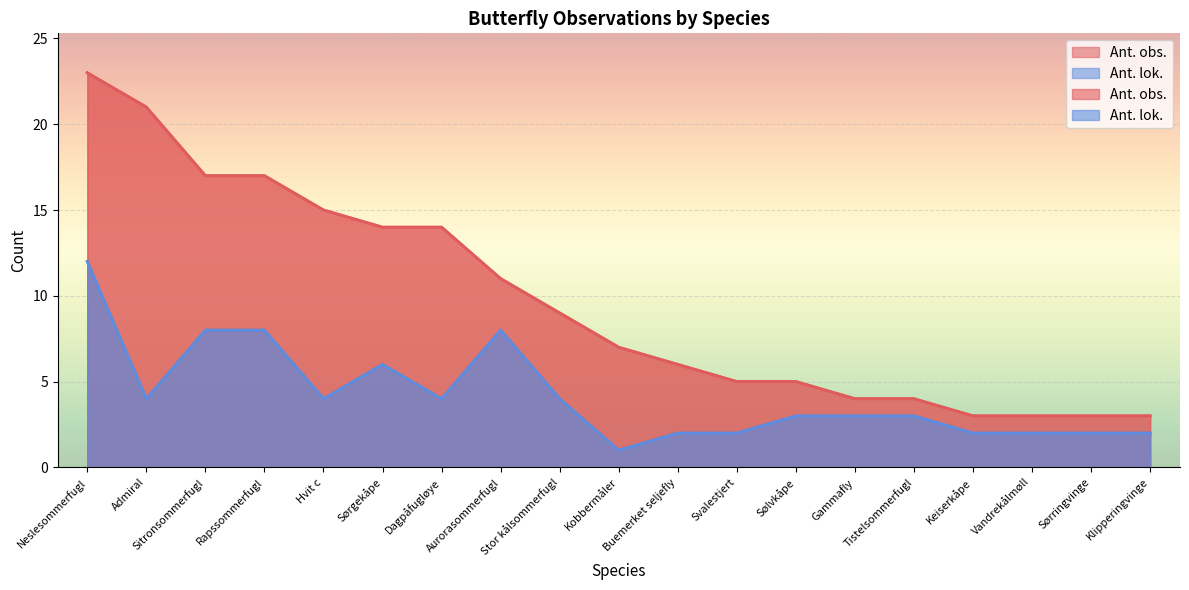

At how many categories does at least one series exceed 14?

5